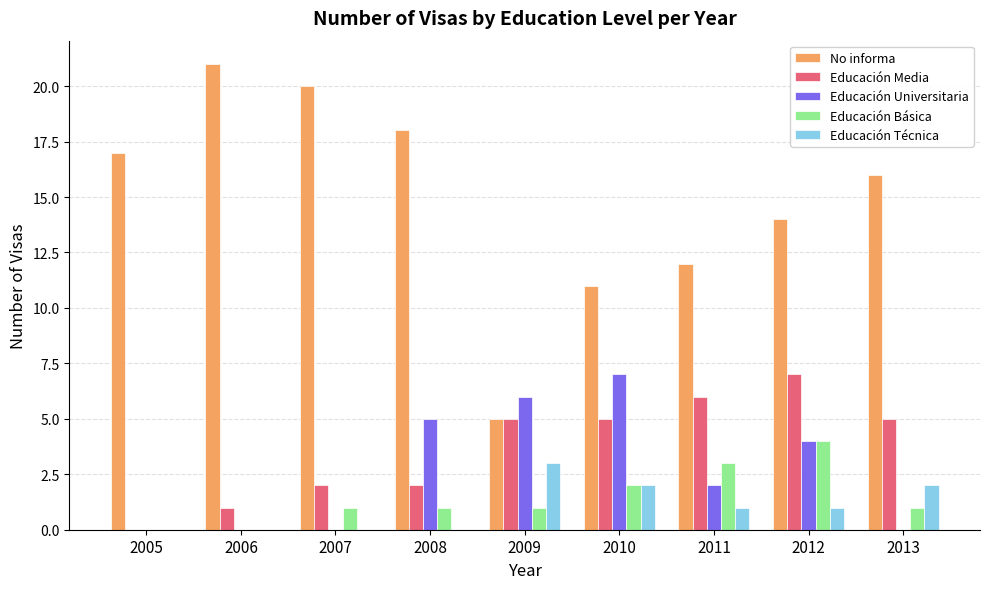

What is the spread (max minus min) of values at 2008?

18